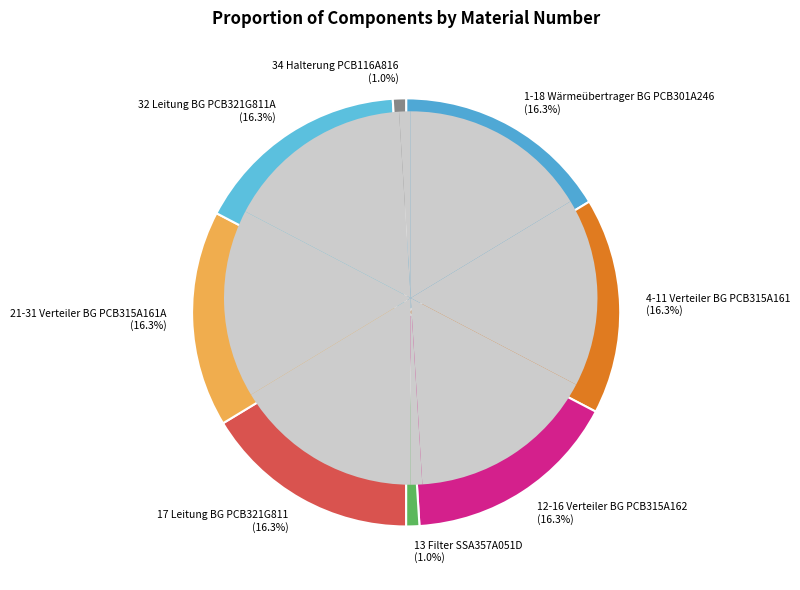

How many segments does this pie chart have?

8